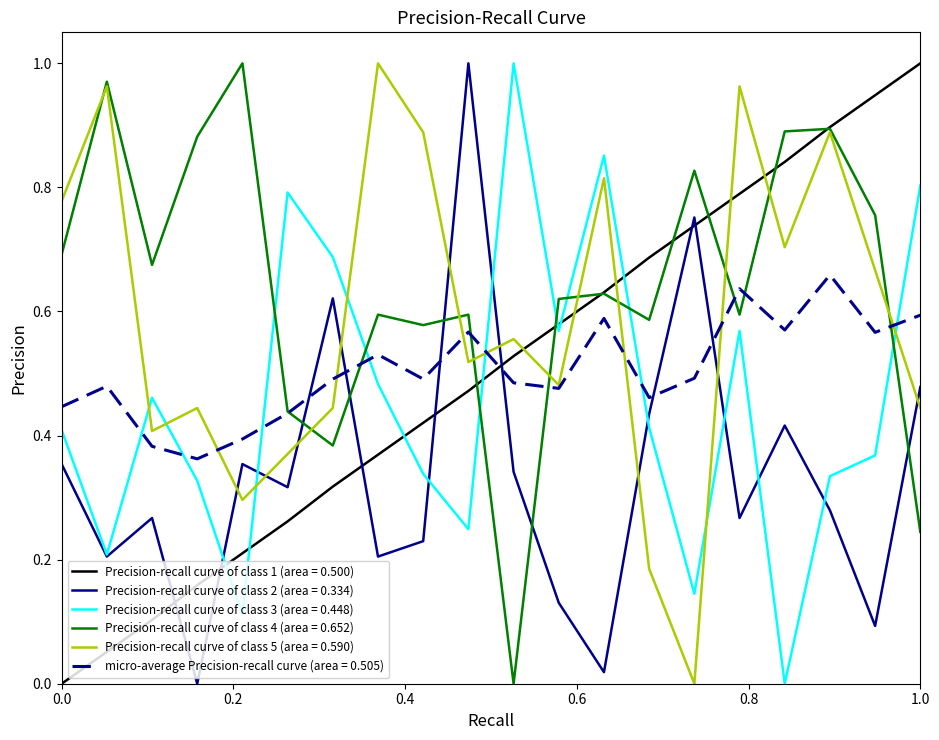

Is this an area chart (filled region under the line)?

No